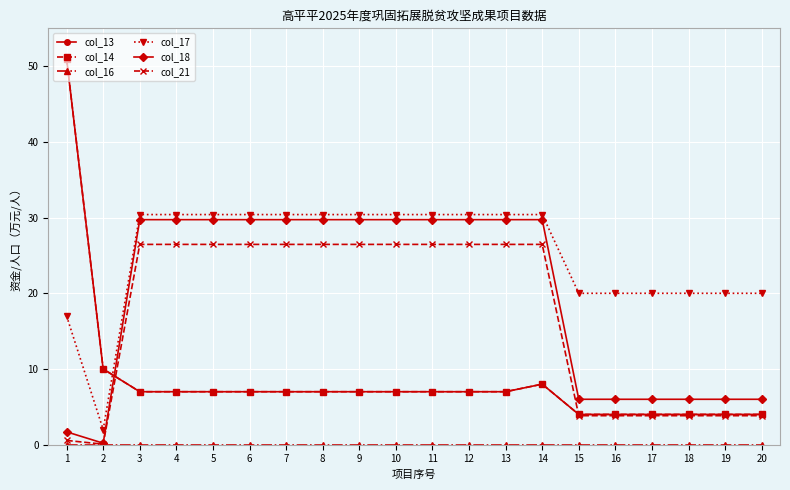

True or false: col_17 and col_16 intersect in this chart.

False